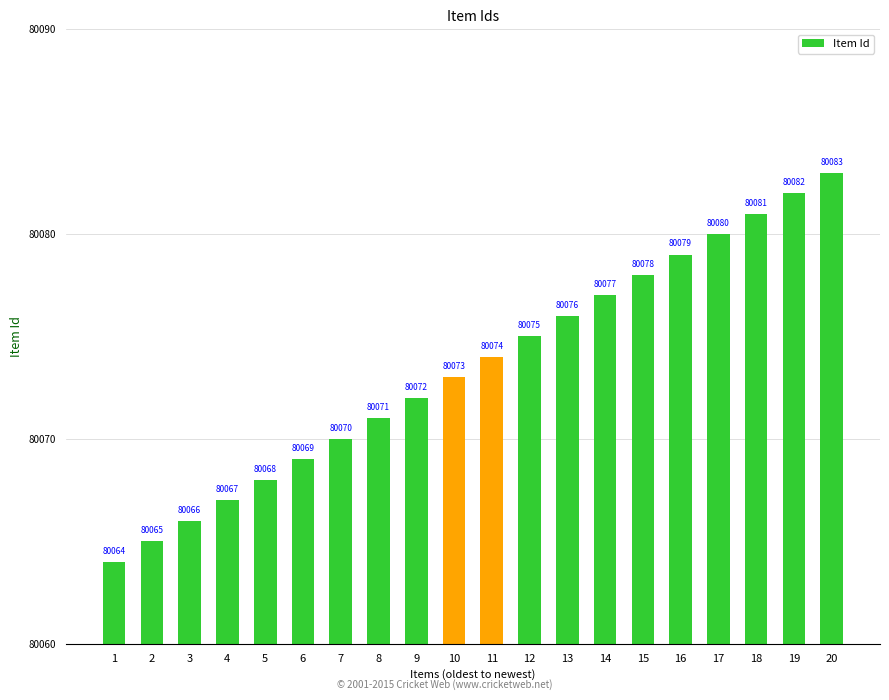

Where is the data nearest to the value 80073?

10